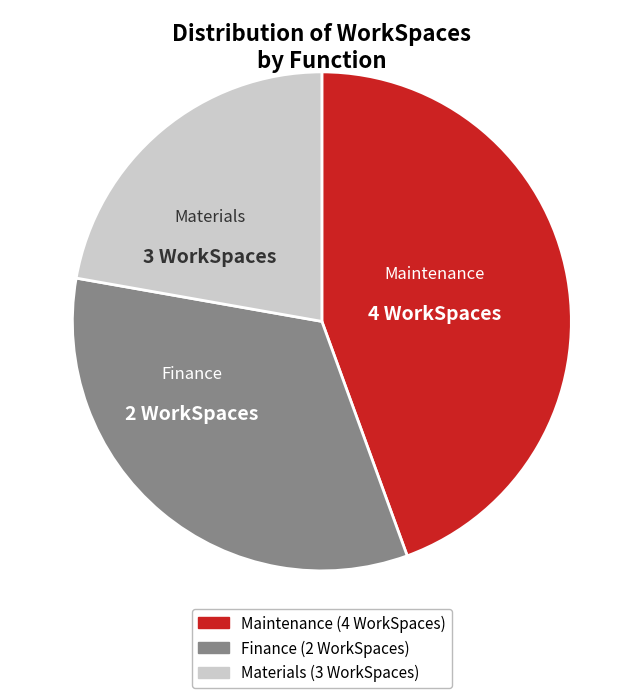

To the nearest percent, what is the difference between the largest and smallest slice percentages?

22%